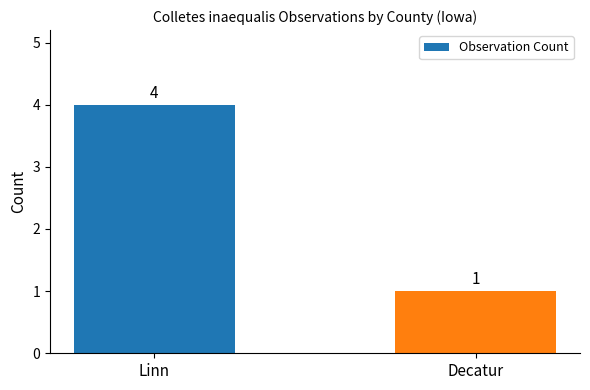

Where is the data nearest to the value 2?

Decatur